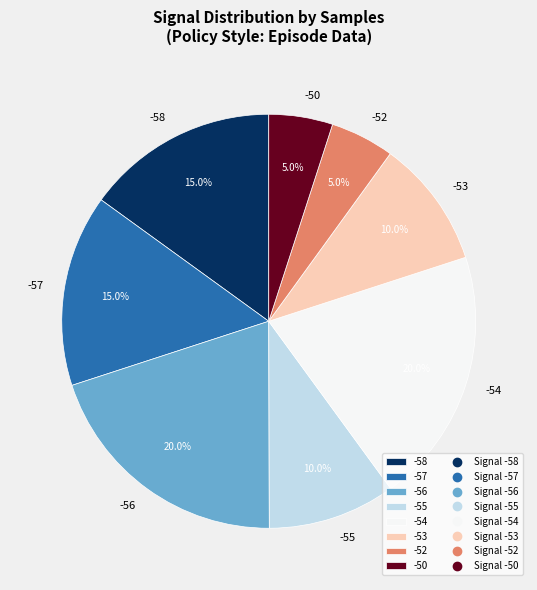

Does any single category account for the majority?

No